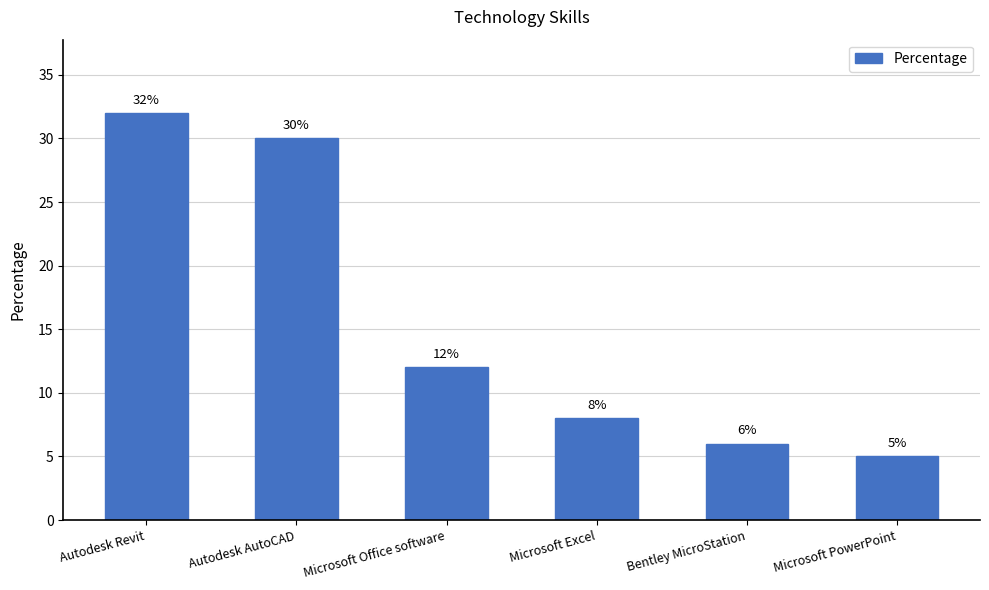

Does the chart contain stacked bars?

No